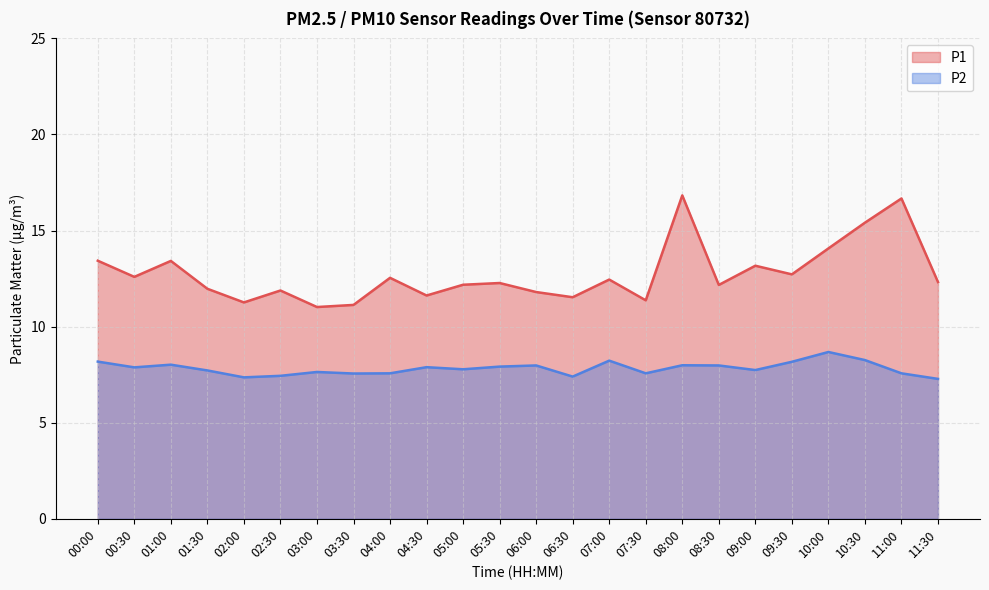

True or false: P1 and P2 intersect in this chart.

False